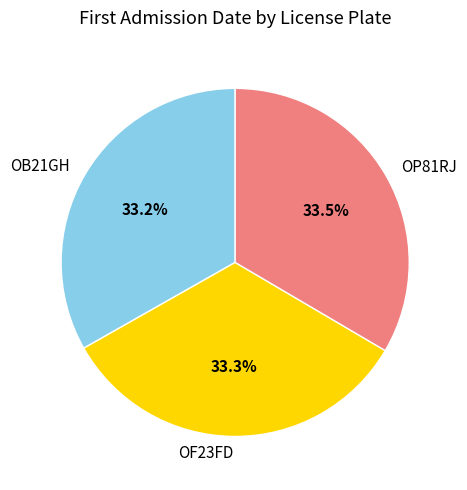

To the nearest percent, what portion does OF23FD represent?

33%